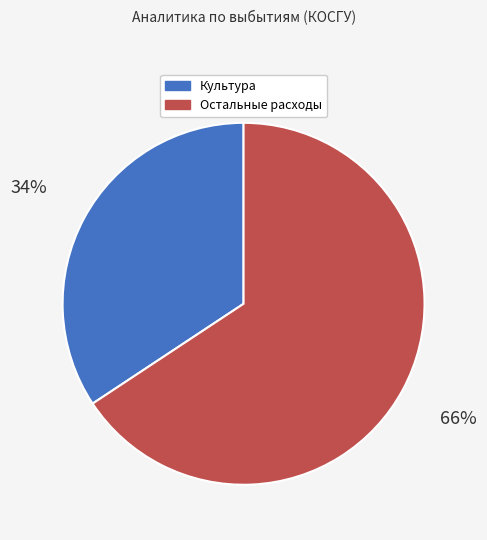

What is the ratio of the value at Остальные расходы to the value at Культура?

1.9